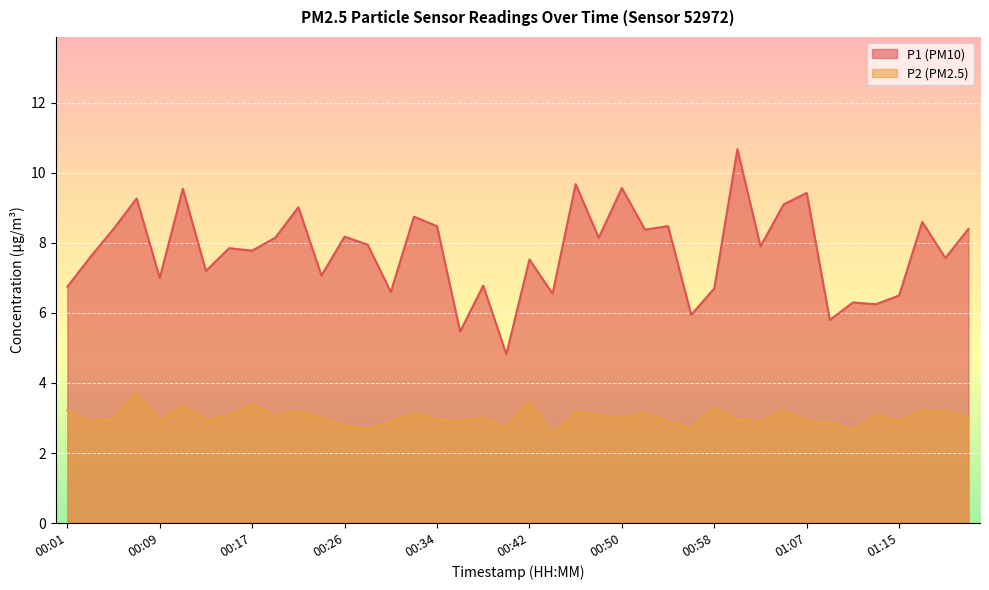

True or false: P2 and P1 intersect in this chart.

False